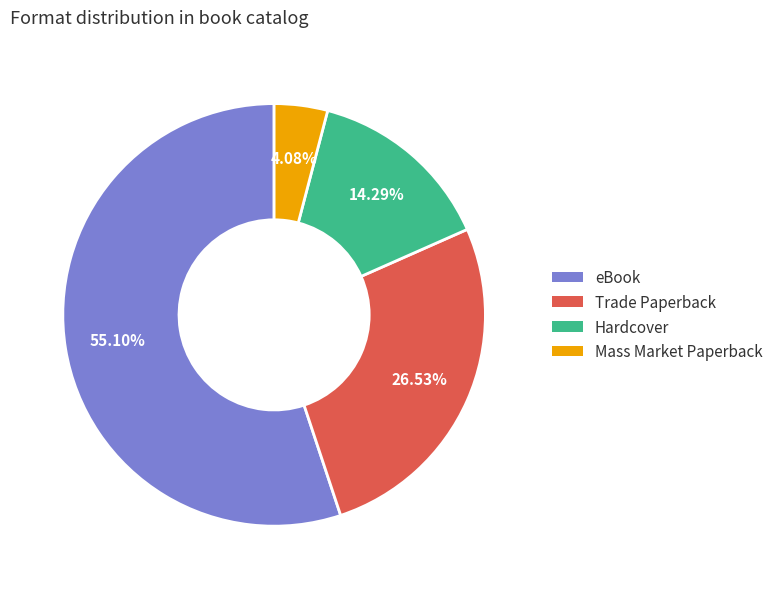

To the nearest percent, what is the combined percentage of Trade Paperback and Mass Market Paperback?

31%